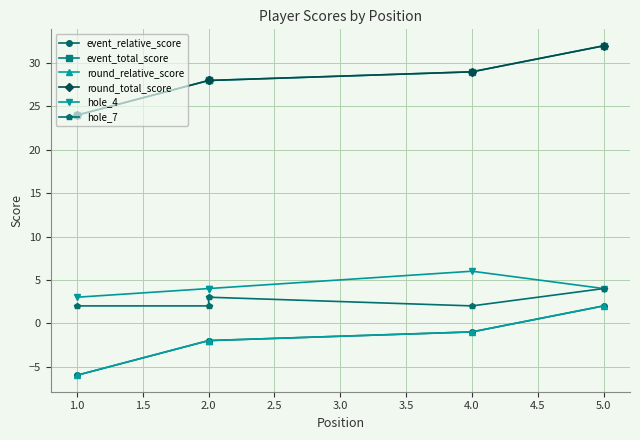

True or false: hole_4 has a value of 1 at 1.0.

False